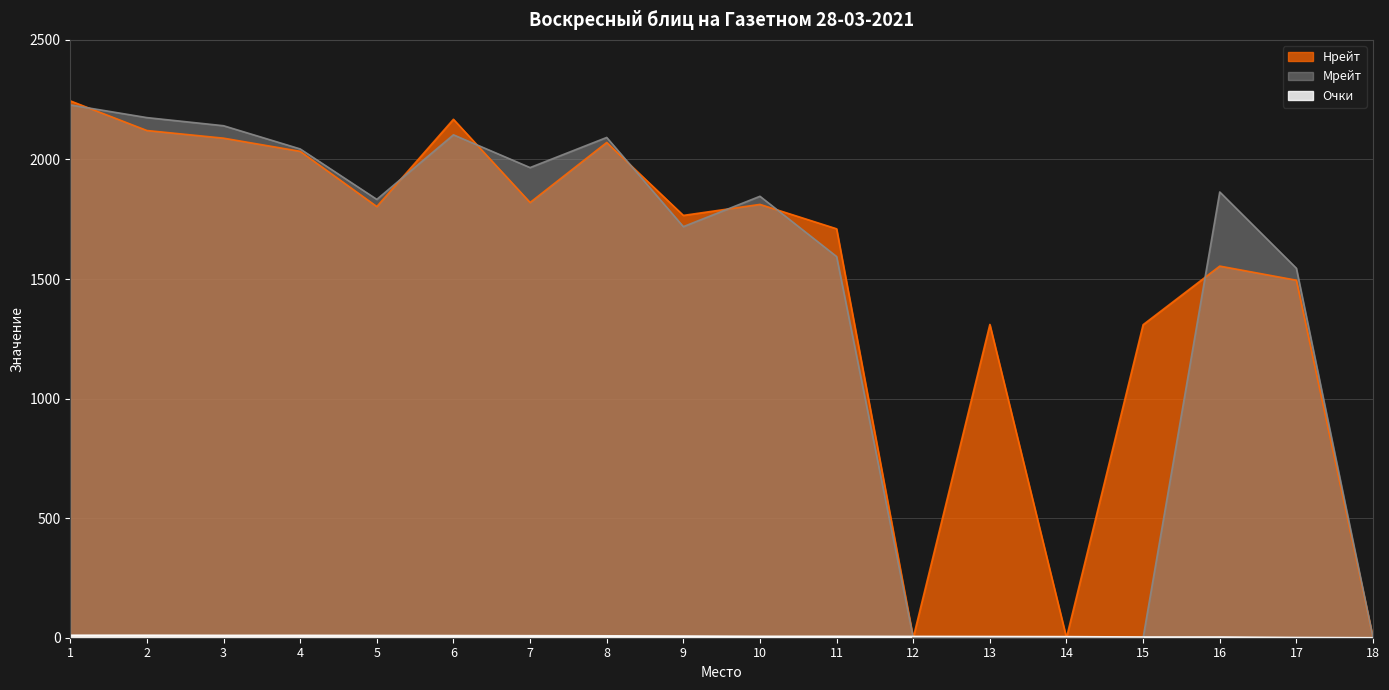

Reading left to right, list all the values displayed in this chart.

Нрейт: 2245.0	2121.0	2089.0	2034.0	1803.0	2168.0	1820.0	2071.0	1766.0	1812.0	1710.0	0.0	1310.0	0.0	1309.0	1554.0	1495.0	0.0
Мрейт: 2228.0	2175.0	2141.0	2044.0	1833.0	2103.0	1966.0	2092.0	1719.0	1846.0	1594.0	0.0	0.0	0.0	0.0	1864.0	1545.0	0.0
Очки: 10.5	10.5	10.0	10.0	9.5	9.0	8.5	8.0	7.0	6.0	6.0	5.5	5.0	4.5	3.0	3.0	1.0	0.0